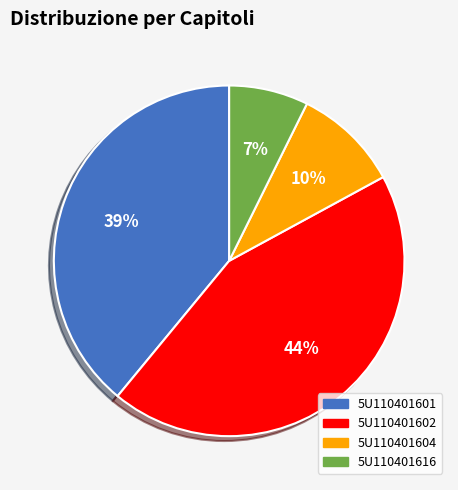

Does 5U110401604 account for over 50% of the chart?

No